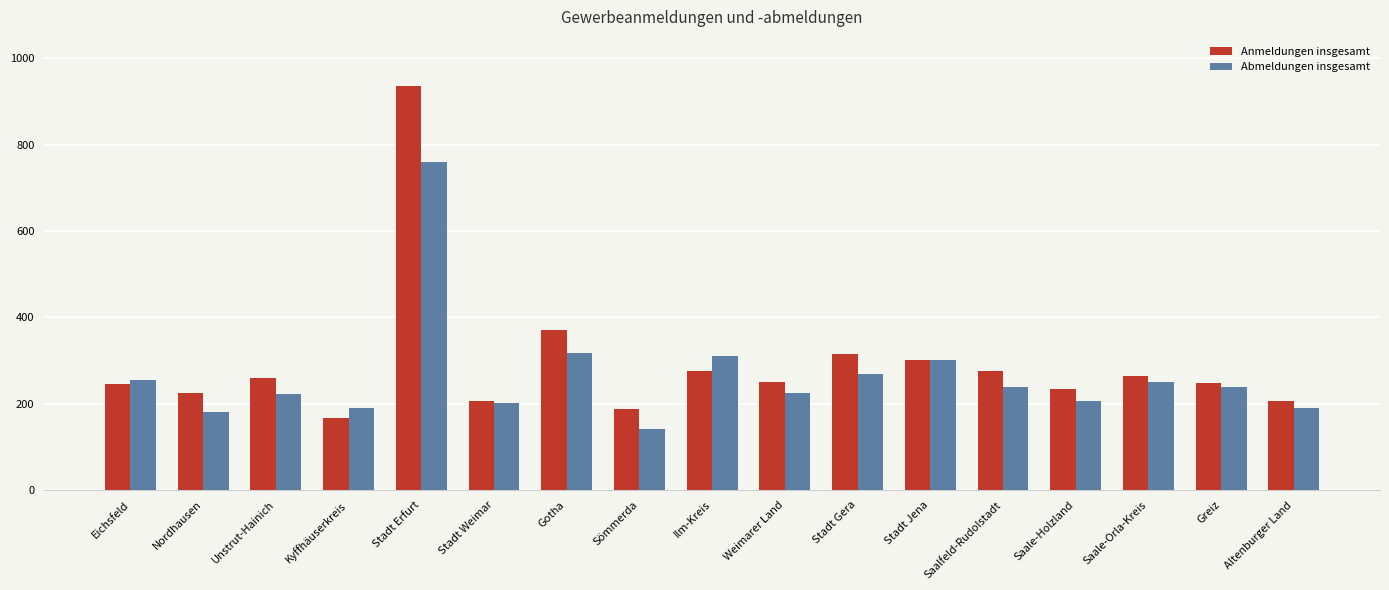

What is the label of the 5th bar from the right?

Saalfeld-Rudolstadt